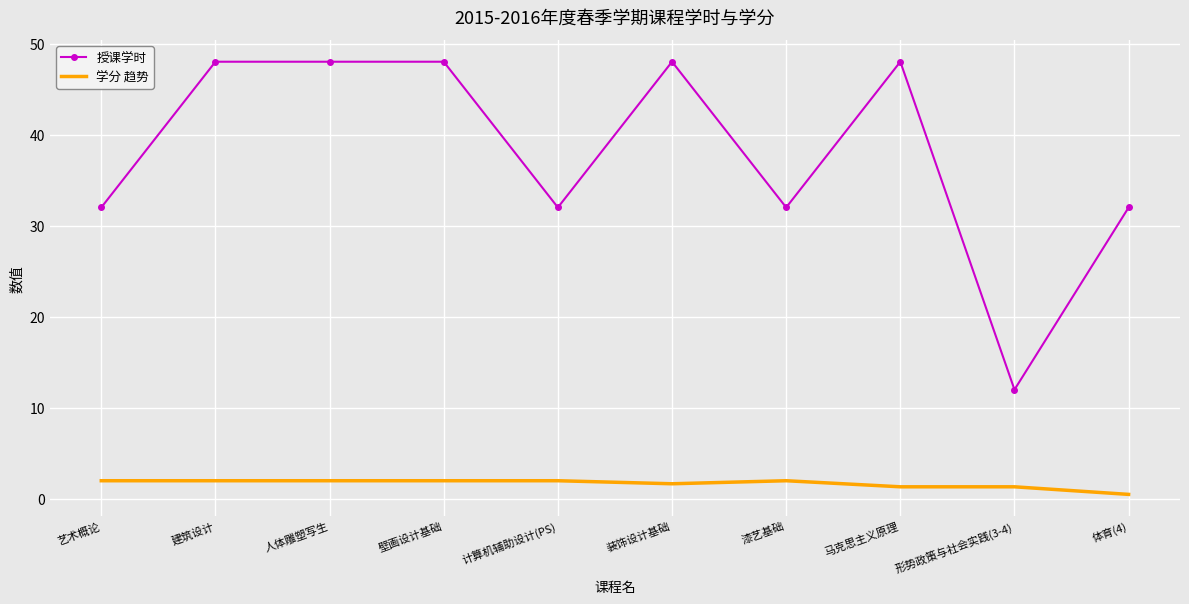

Which series has the widest spread of values?

授课学时